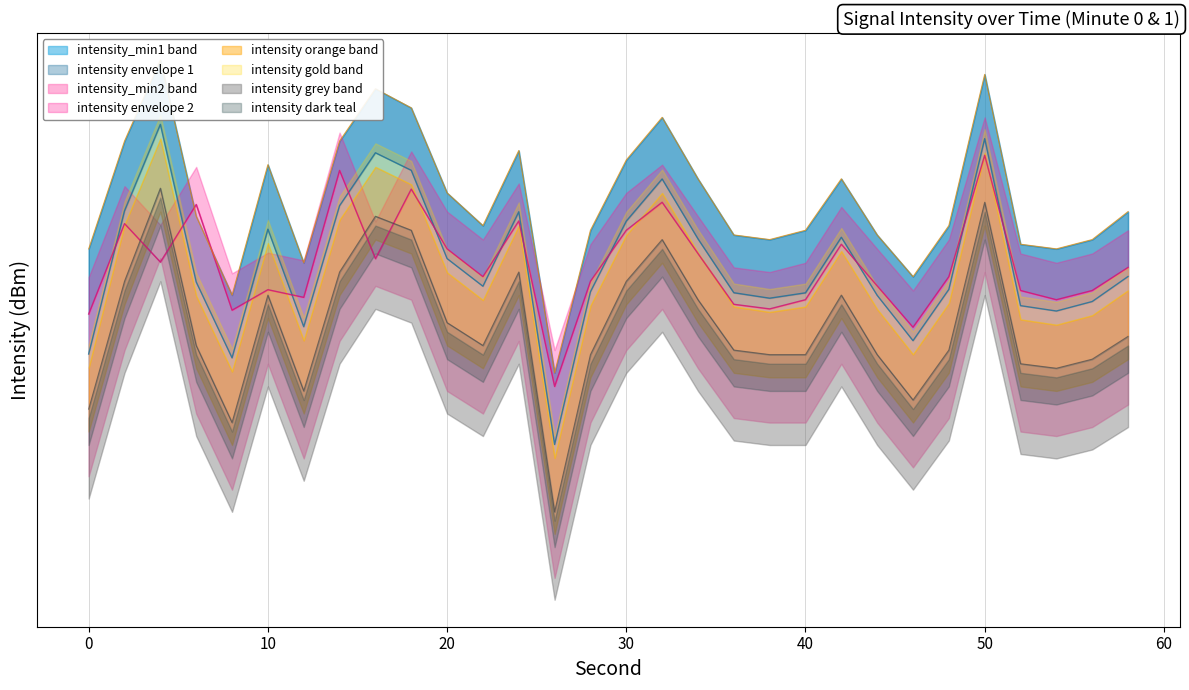

Where does the intensity_min2 series first go above -121?

2